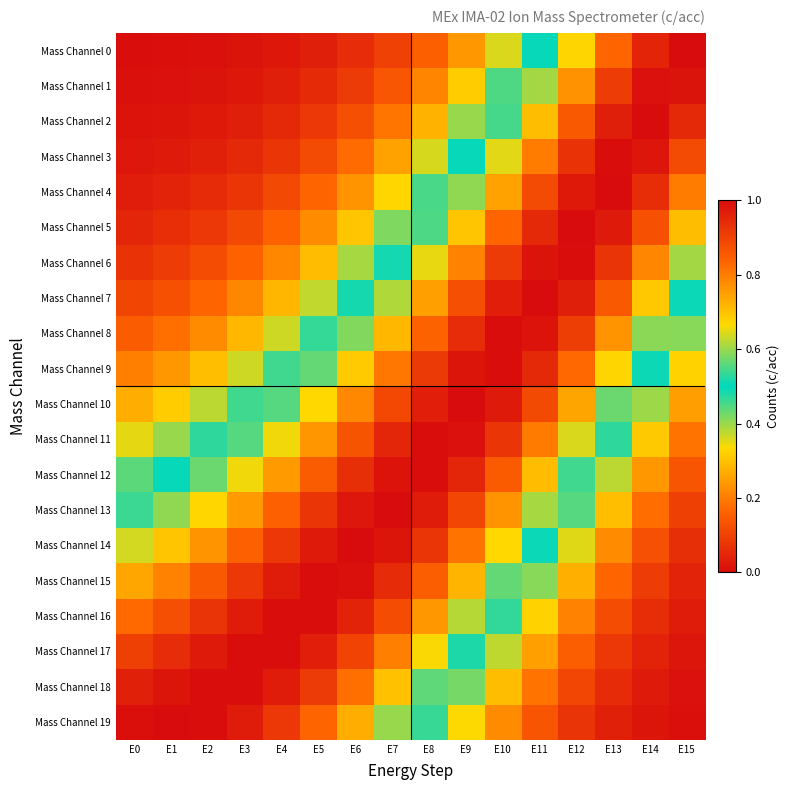

Reading left to right, transcribe all the data shown in this chart.

Mass Channel 0: E0=0.0	E1=0.0	E2=0.0	E3=0.0	E4=0.0	E5=0.0	E6=0.1	E7=0.1	E8=0.2	E9=0.2	E10=0.4	E11=0.5	E12=0.7	E13=0.8	E14=1.0	E15=1.0
Mass Channel 1: E0=0.0	E1=0.0	E2=0.0	E3=0.0	E4=0.0	E5=0.1	E6=0.1	E7=0.1	E8=0.2	E9=0.3	E10=0.4	E11=0.6	E12=0.8	E13=0.9	E14=1.0	E15=1.0
Mass Channel 2: E0=0.0	E1=0.0	E2=0.0	E3=0.0	E4=0.1	E5=0.1	E6=0.1	E7=0.2	E8=0.3	E9=0.4	E10=0.5	E11=0.7	E12=0.9	E13=1.0	E14=1.0	E15=0.9
Mass Channel 3: E0=0.0	E1=0.0	E2=0.0	E3=0.1	E4=0.1	E5=0.1	E6=0.2	E7=0.3	E8=0.4	E9=0.5	E10=0.6	E11=0.8	E12=0.9	E13=1.0	E14=1.0	E15=0.9
Mass Channel 4: E0=0.0	E1=0.0	E2=0.1	E3=0.1	E4=0.1	E5=0.2	E6=0.2	E7=0.3	E8=0.5	E9=0.6	E10=0.7	E11=0.9	E12=1.0	E13=1.0	E14=0.9	E15=0.8
Mass Channel 5: E0=0.0	E1=0.1	E2=0.1	E3=0.1	E4=0.2	E5=0.2	E6=0.3	E7=0.4	E8=0.5	E9=0.7	E10=0.8	E11=0.9	E12=1.0	E13=1.0	E14=0.9	E15=0.7
Mass Channel 6: E0=0.1	E1=0.1	E2=0.1	E3=0.2	E4=0.2	E5=0.3	E6=0.4	E7=0.5	E8=0.7	E9=0.8	E10=0.9	E11=1.0	E12=1.0	E13=0.9	E14=0.8	E15=0.6
Mass Channel 7: E0=0.1	E1=0.1	E2=0.2	E3=0.2	E4=0.3	E5=0.4	E6=0.5	E7=0.6	E8=0.7	E9=0.9	E10=1.0	E11=1.0	E12=1.0	E13=0.9	E14=0.7	E15=0.5
Mass Channel 8: E0=0.1	E1=0.2	E2=0.2	E3=0.3	E4=0.4	E5=0.5	E6=0.6	E7=0.7	E8=0.8	E9=0.9	E10=1.0	E11=1.0	E12=0.9	E13=0.8	E14=0.6	E15=0.4
Mass Channel 9: E0=0.2	E1=0.2	E2=0.3	E3=0.4	E4=0.5	E5=0.6	E6=0.7	E7=0.8	E8=0.9	E9=1.0	E10=1.0	E11=0.9	E12=0.8	E13=0.7	E14=0.5	E15=0.3
Mass Channel 10: E0=0.3	E1=0.3	E2=0.4	E3=0.5	E4=0.6	E5=0.7	E6=0.8	E7=0.9	E8=1.0	E9=1.0	E10=1.0	E11=0.9	E12=0.7	E13=0.6	E14=0.4	E15=0.2
Mass Channel 11: E0=0.4	E1=0.4	E2=0.5	E3=0.6	E4=0.7	E5=0.8	E6=0.9	E7=0.9	E8=1.0	E9=1.0	E10=0.9	E11=0.8	E12=0.6	E13=0.5	E14=0.3	E15=0.2
Mass Channel 12: E0=0.4	E1=0.5	E2=0.6	E3=0.7	E4=0.8	E5=0.9	E6=0.9	E7=1.0	E8=1.0	E9=1.0	E10=0.9	E11=0.7	E12=0.5	E13=0.4	E14=0.2	E15=0.1
Mass Channel 13: E0=0.5	E1=0.6	E2=0.7	E3=0.8	E4=0.8	E5=0.9	E6=1.0	E7=1.0	E8=1.0	E9=0.9	E10=0.8	E11=0.6	E12=0.4	E13=0.3	E14=0.2	E15=0.1
Mass Channel 14: E0=0.6	E1=0.7	E2=0.8	E3=0.8	E4=0.9	E5=1.0	E6=1.0	E7=1.0	E8=0.9	E9=0.8	E10=0.7	E11=0.5	E12=0.4	E13=0.2	E14=0.1	E15=0.1
Mass Channel 15: E0=0.7	E1=0.8	E2=0.9	E3=0.9	E4=1.0	E5=1.0	E6=1.0	E7=0.9	E8=0.8	E9=0.7	E10=0.6	E11=0.4	E12=0.3	E13=0.2	E14=0.1	E15=0.0
Mass Channel 16: E0=0.8	E1=0.9	E2=0.9	E3=1.0	E4=1.0	E5=1.0	E6=1.0	E7=0.9	E8=0.8	E9=0.6	E10=0.5	E11=0.3	E12=0.2	E13=0.1	E14=0.1	E15=0.0
Mass Channel 17: E0=0.9	E1=0.9	E2=1.0	E3=1.0	E4=1.0	E5=1.0	E6=0.9	E7=0.8	E8=0.7	E9=0.5	E10=0.4	E11=0.3	E12=0.2	E13=0.1	E14=0.0	E15=0.0
Mass Channel 18: E0=1.0	E1=1.0	E2=1.0	E3=1.0	E4=1.0	E5=0.9	E6=0.8	E7=0.7	E8=0.6	E9=0.4	E10=0.3	E11=0.2	E12=0.1	E13=0.1	E14=0.0	E15=0.0
Mass Channel 19: E0=1.0	E1=1.0	E2=1.0	E3=1.0	E4=0.9	E5=0.8	E6=0.7	E7=0.6	E8=0.5	E9=0.3	E10=0.2	E11=0.1	E12=0.1	E13=0.0	E14=0.0	E15=0.0